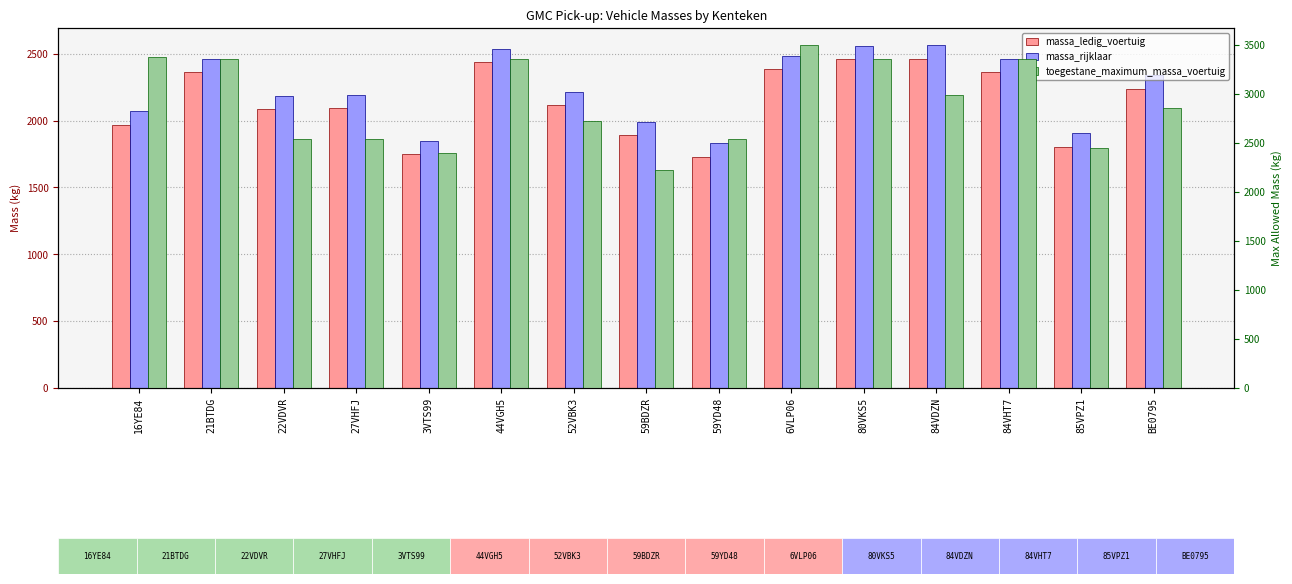

What position from the right is 16YE84?

15